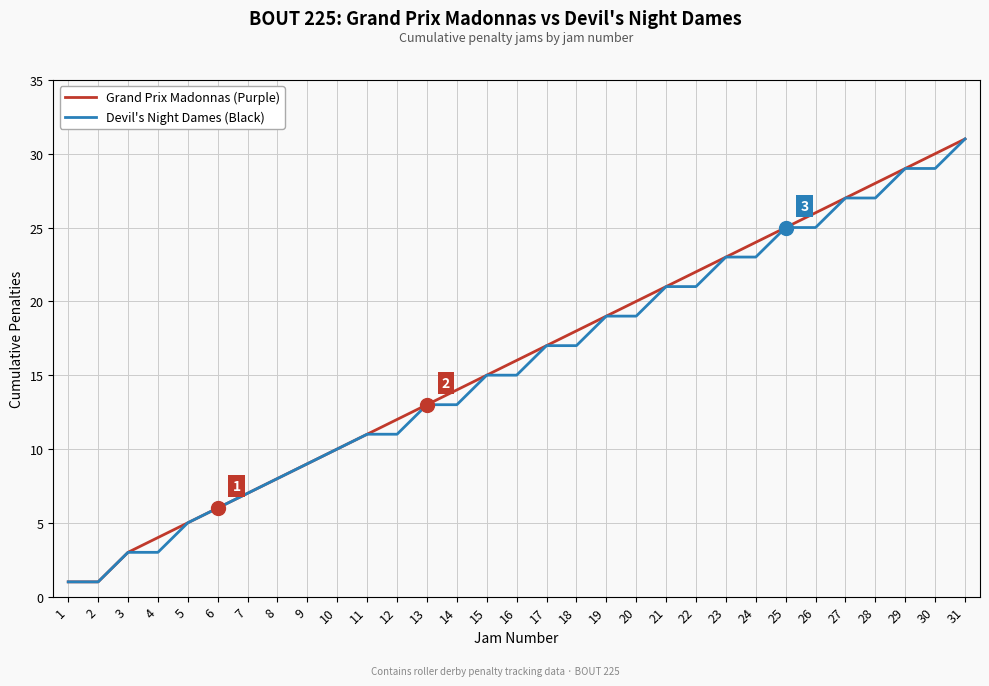

True or false: Devil's Night Dames (Black) has a value of 3 at 3.

True